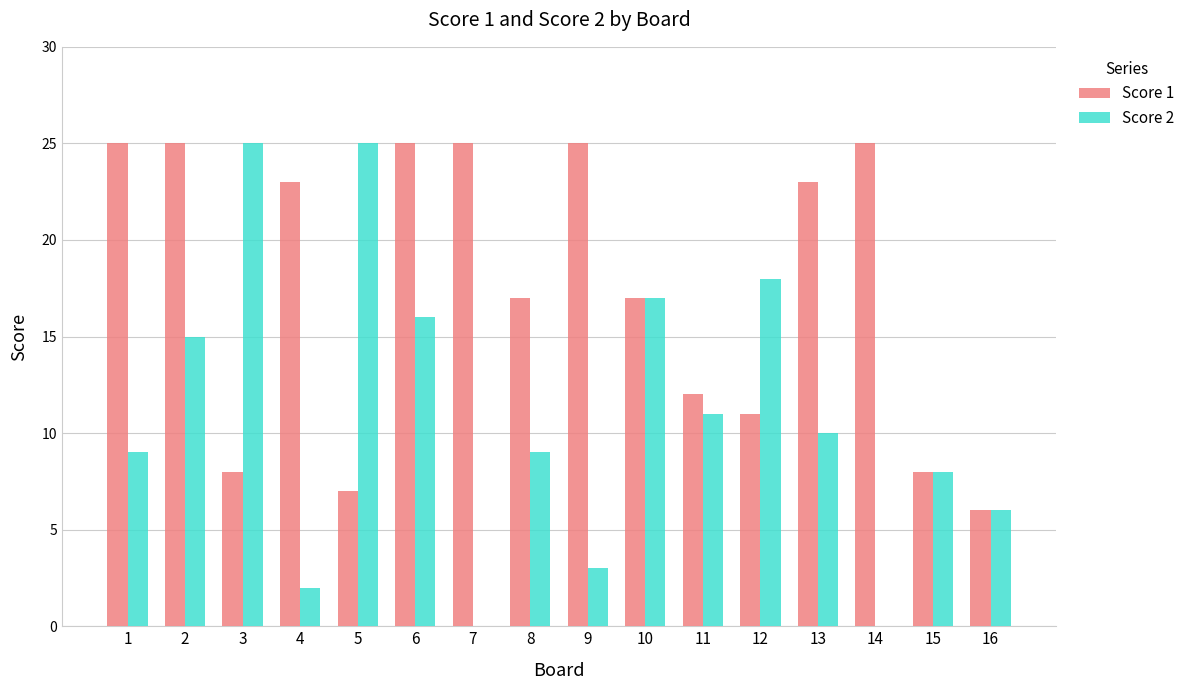

Which series changed the most between 1 and 14?

Score 2